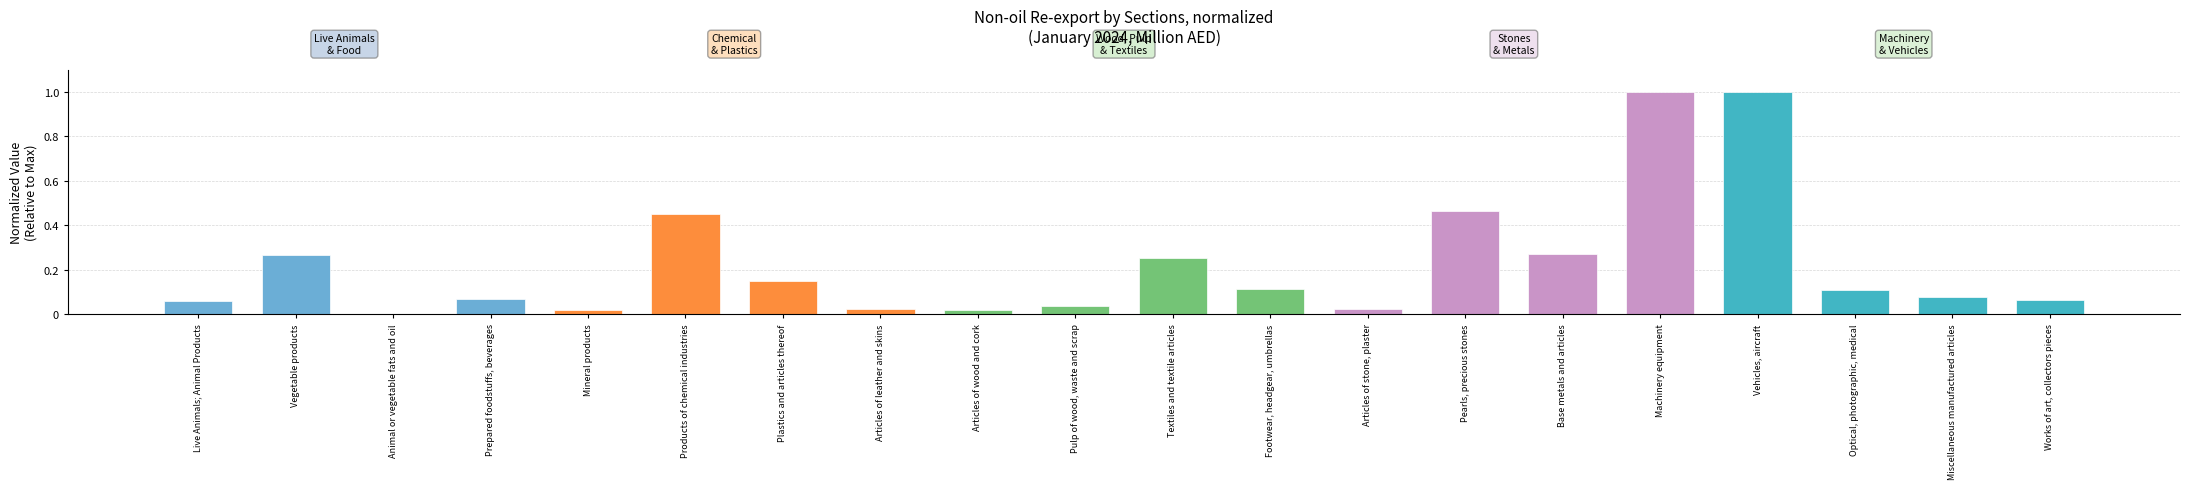

Are the bars horizontal?

No